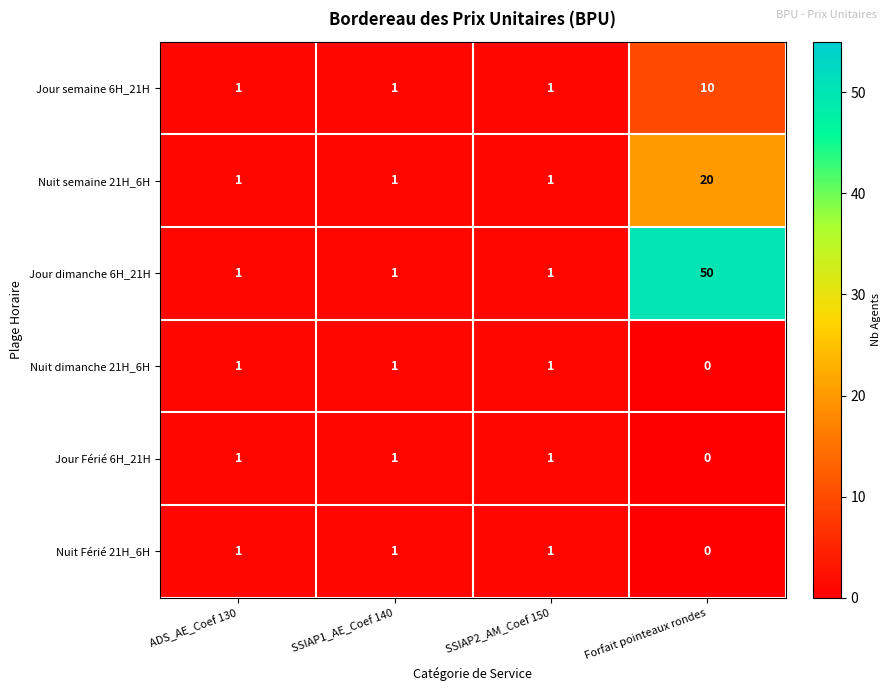

At which label is Jour Férié 6H_21H closest to 0?

Forfait pointeaux rondes